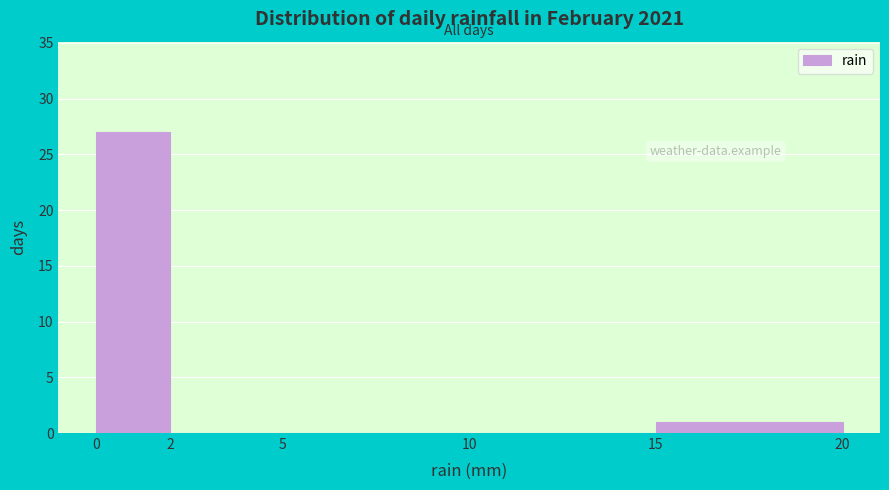

How tall is the bar that spans 15 to 20 on the x-axis? The values are not printed on the chart, so give them approximately, as read against the axis.

1